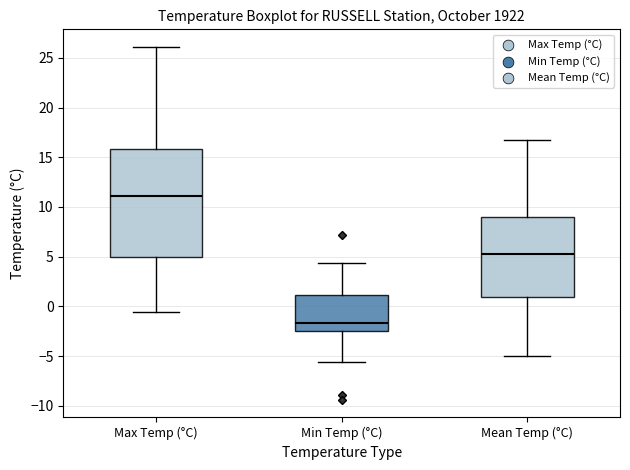

Comparing the boxes themselves (not the whiskers), which one is the tallest?

Max Temp (°C)